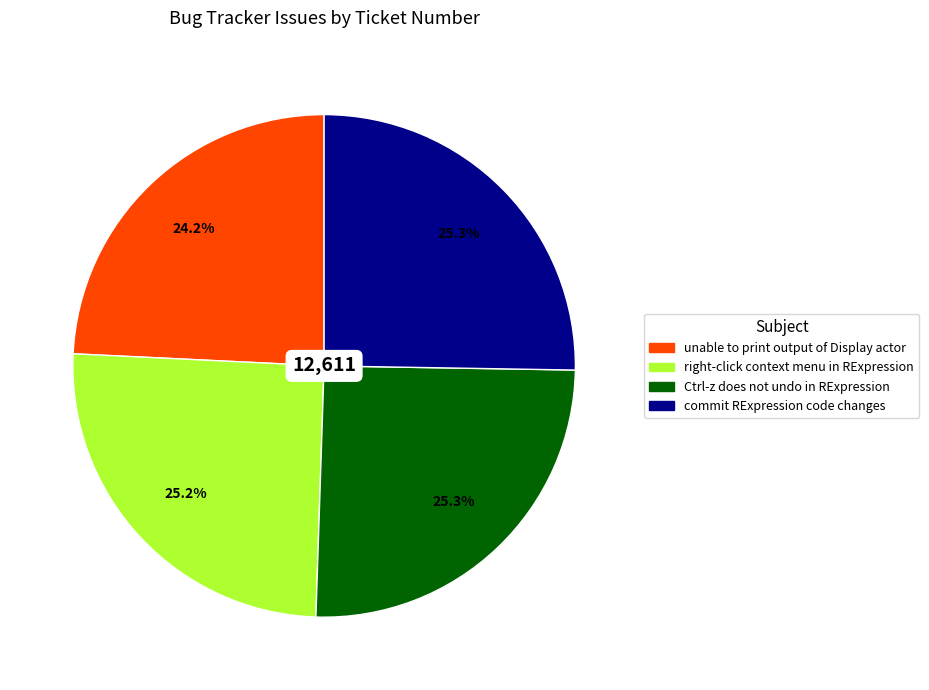

Which category has the smallest portion of the pie?

unable to print output of Display actor